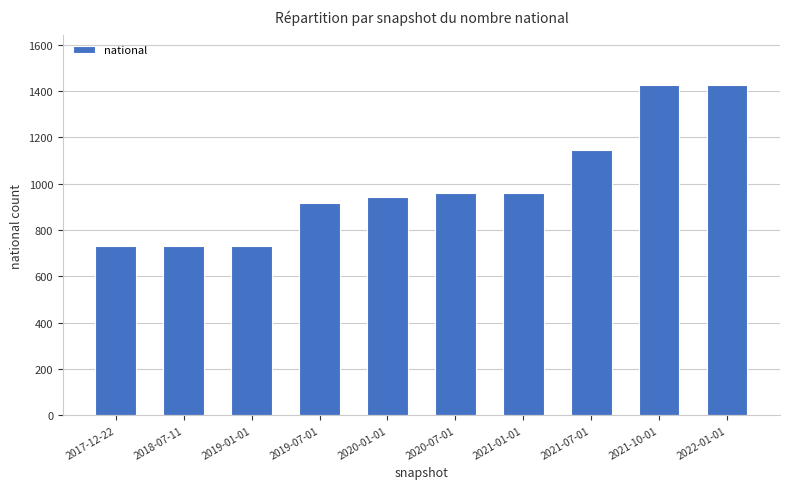

How many values are between 733 and 1144?

8